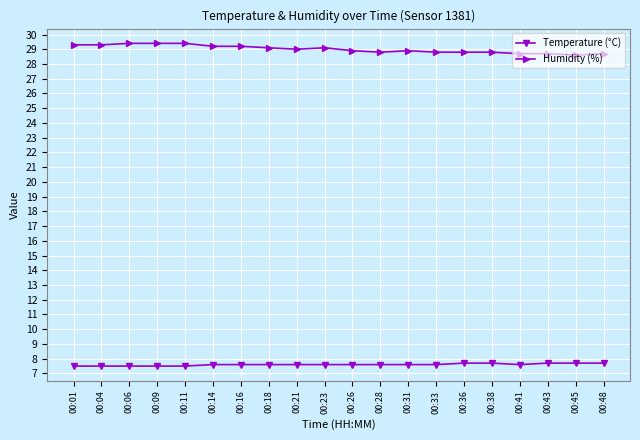

Which series has the largest total across all categories?

Humidity (%)